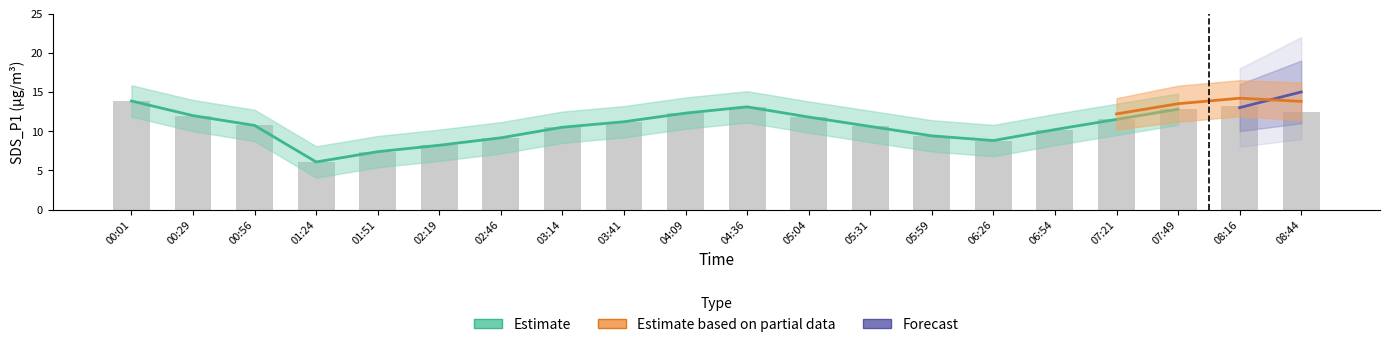

True or false: the data shows 14.4 at 00:56.

False